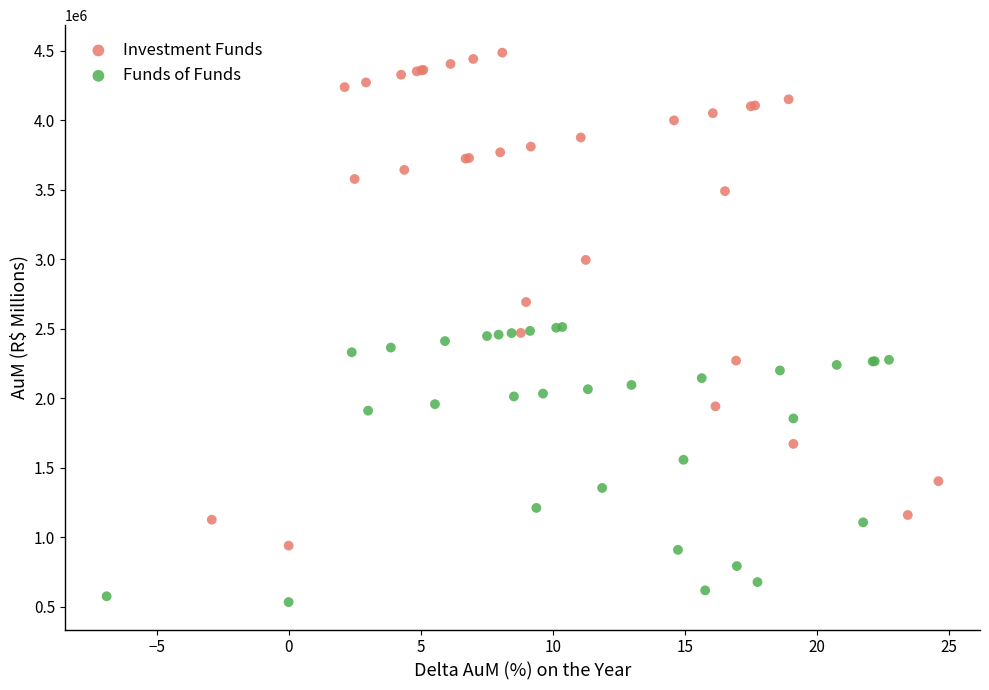

Which series has the widest spread of Y values?

Investment Funds